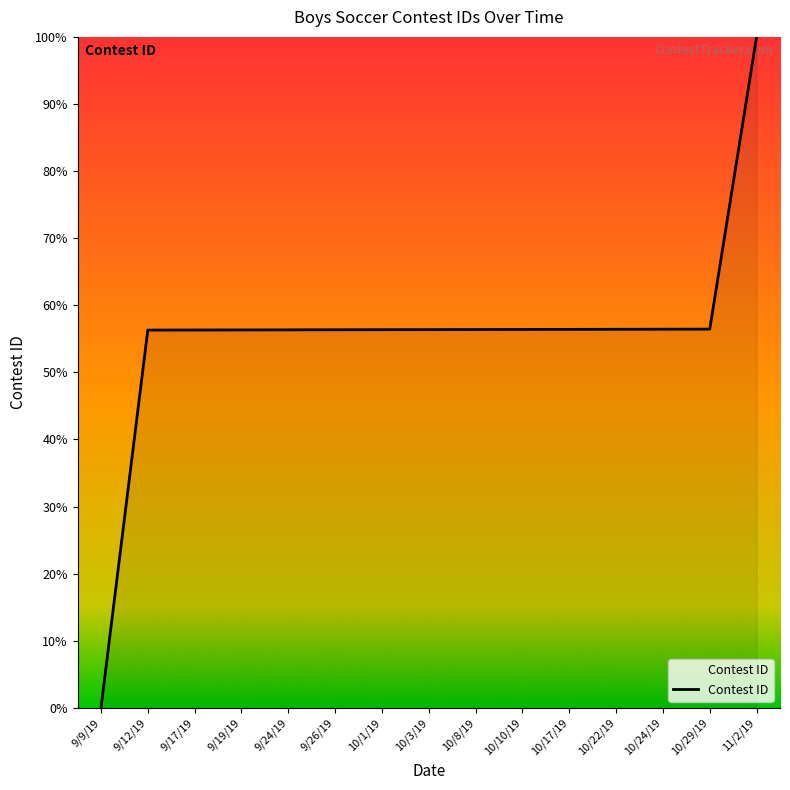

What position from the right is 9/9/19?

15